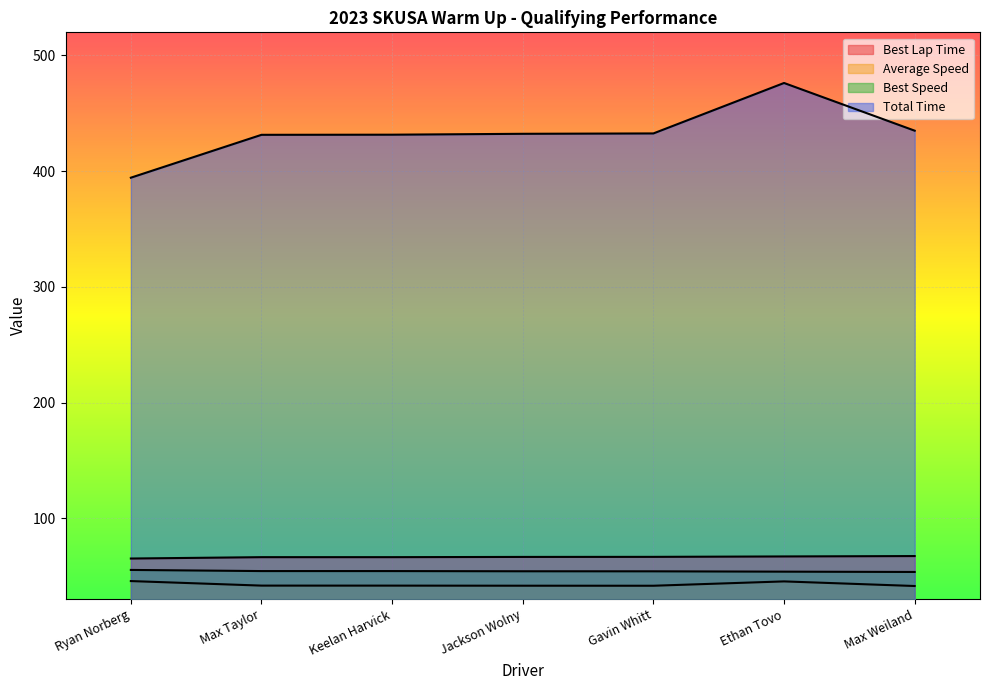

At how many categories does at least one series exceed 326?

7